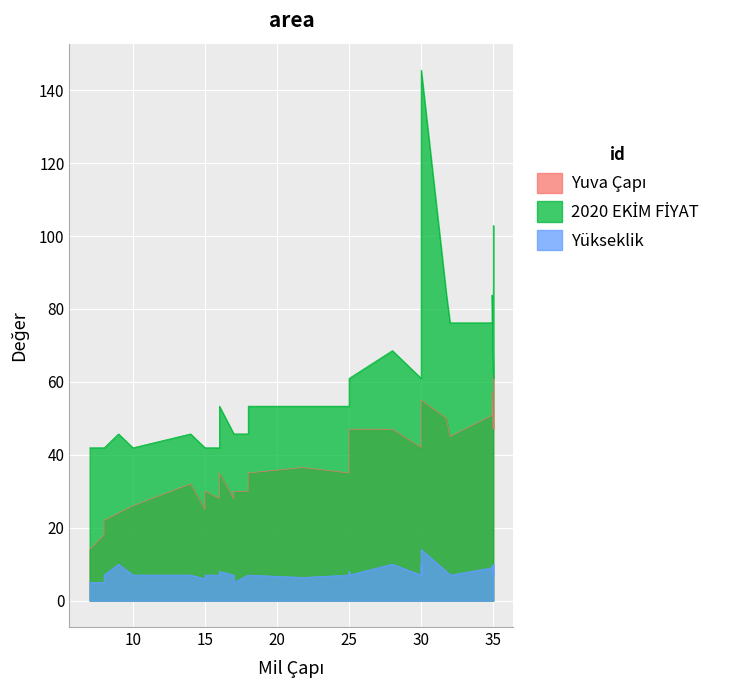

What is the value of the Yükseklik point at the 13th from the left?

7.0